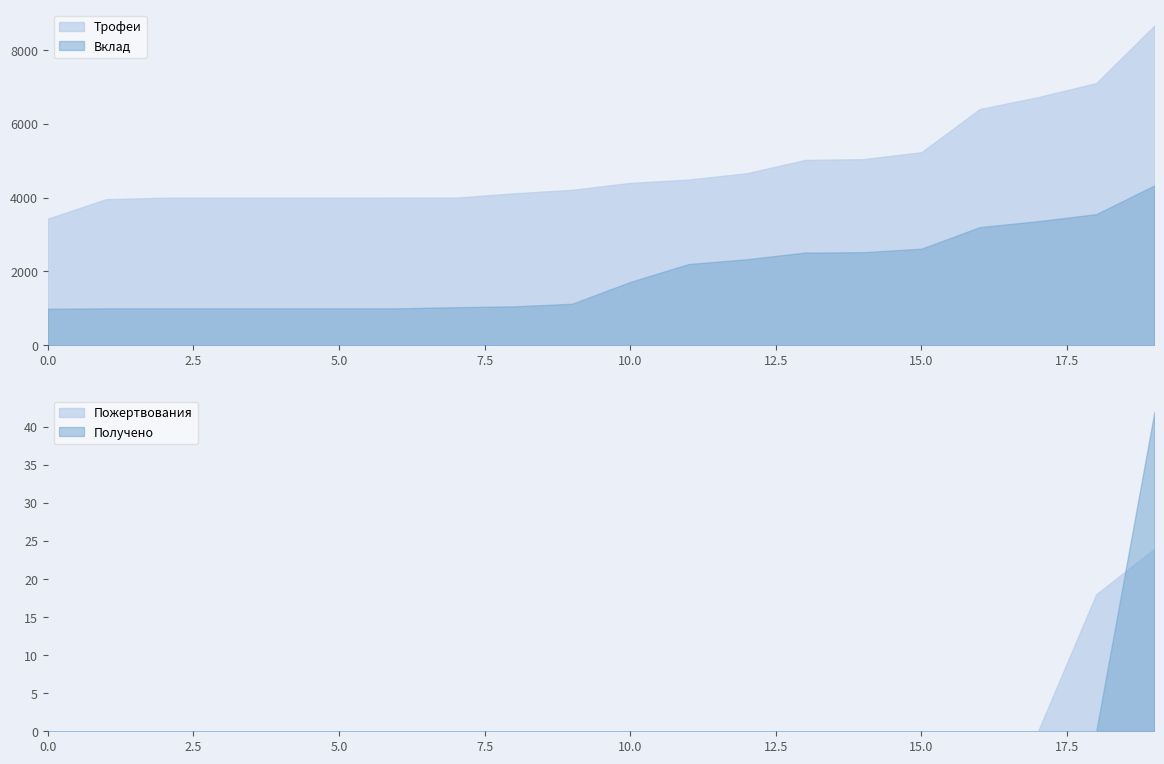

Which series has the largest range (max minus min)?

Трофеи